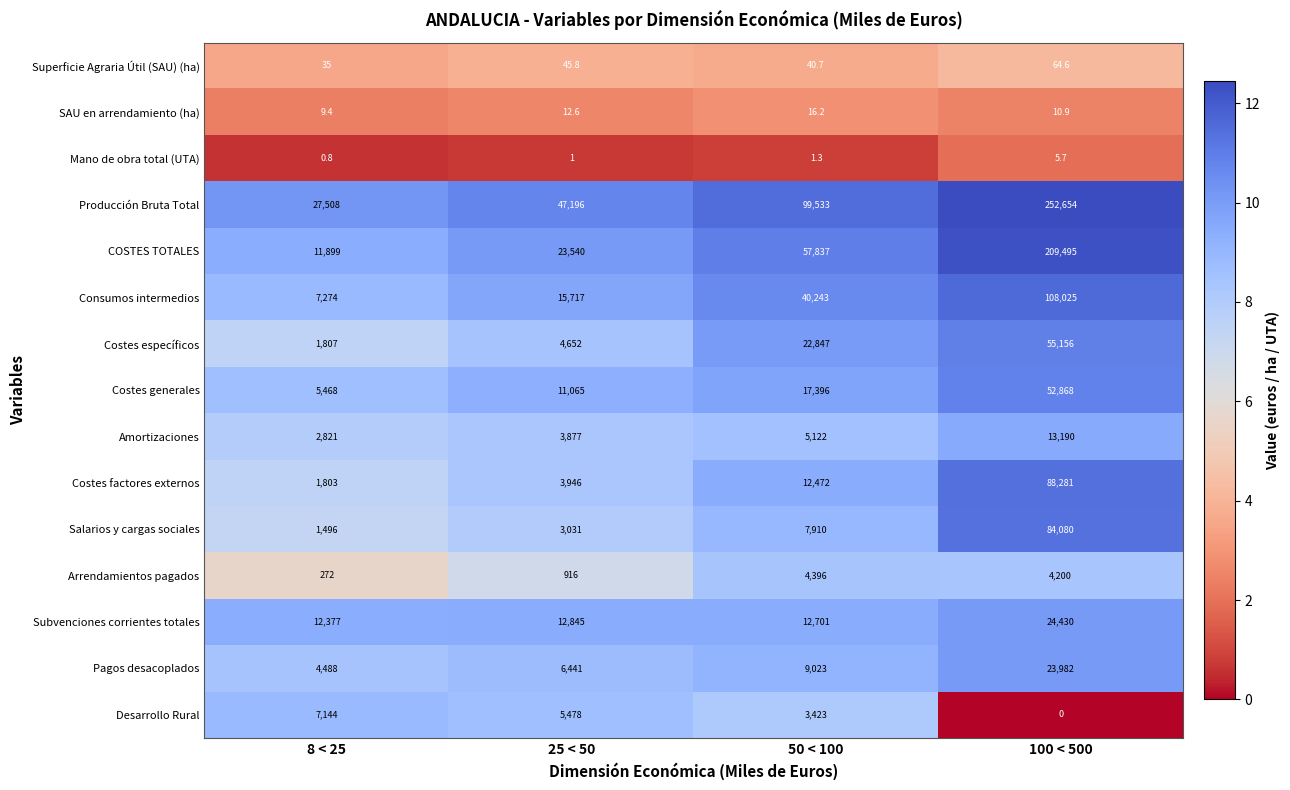

Is the value of COSTES TOTALES at 100 < 500 greater than the value of Costes factores externos at 8 < 25?

Yes